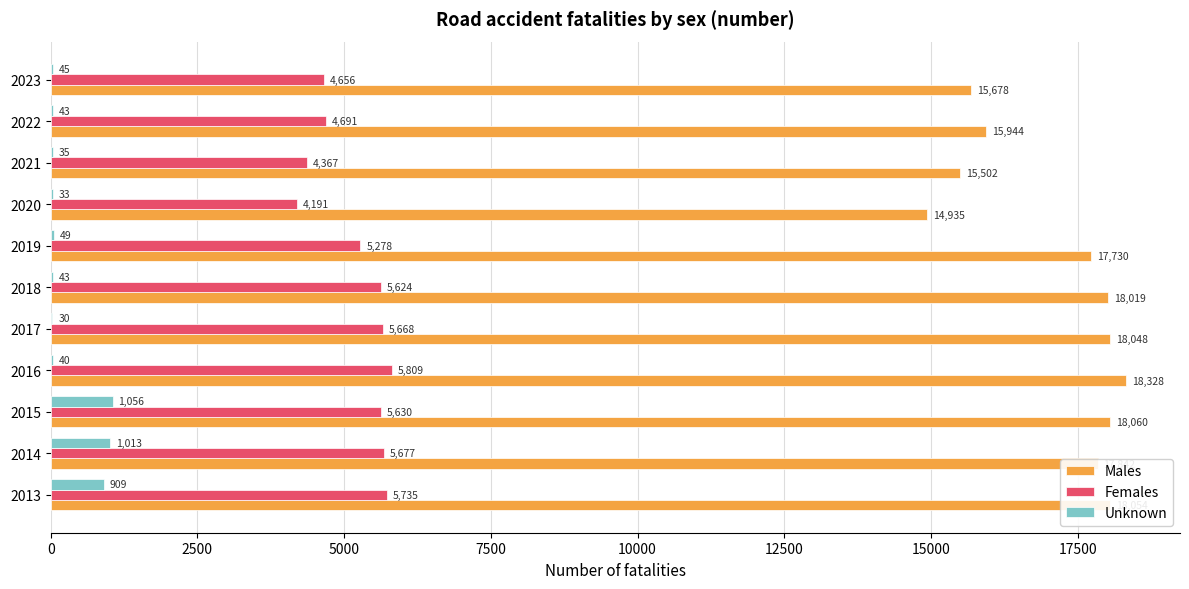

The Females series shows 5809 at 2016. True or false?

True